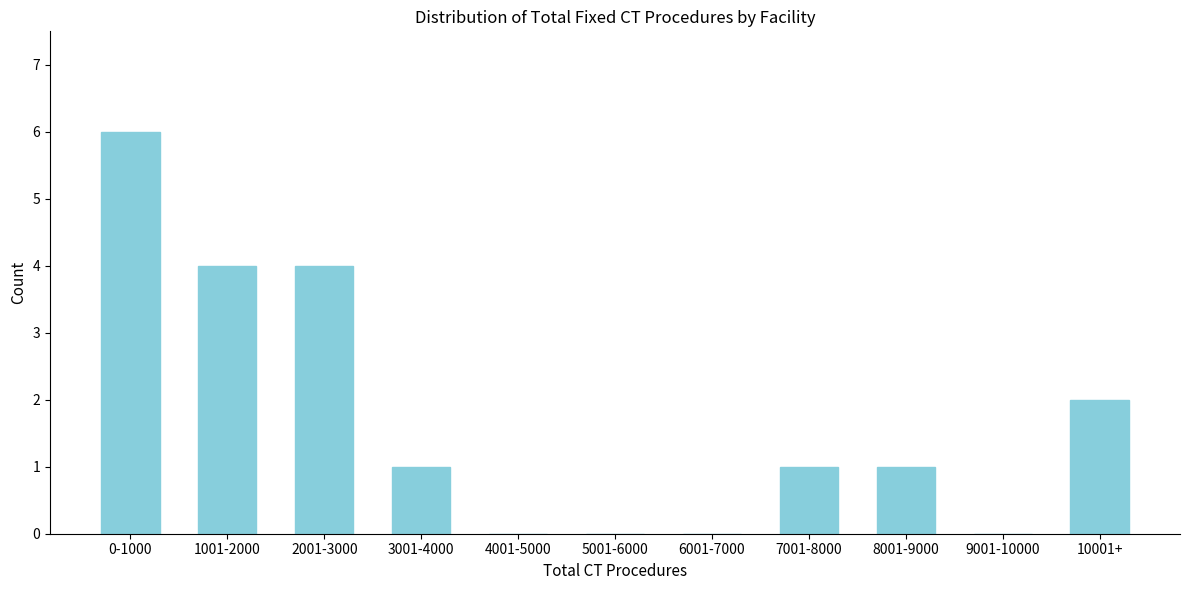

Reading left to right, what are all the values shown in this chart?

0-1000=6	1001-2000=4	2001-3000=4	3001-4000=1	4001-5000=0	5001-6000=0	6001-7000=0	7001-8000=1	8001-9000=1	9001-10000=0	10001+=2